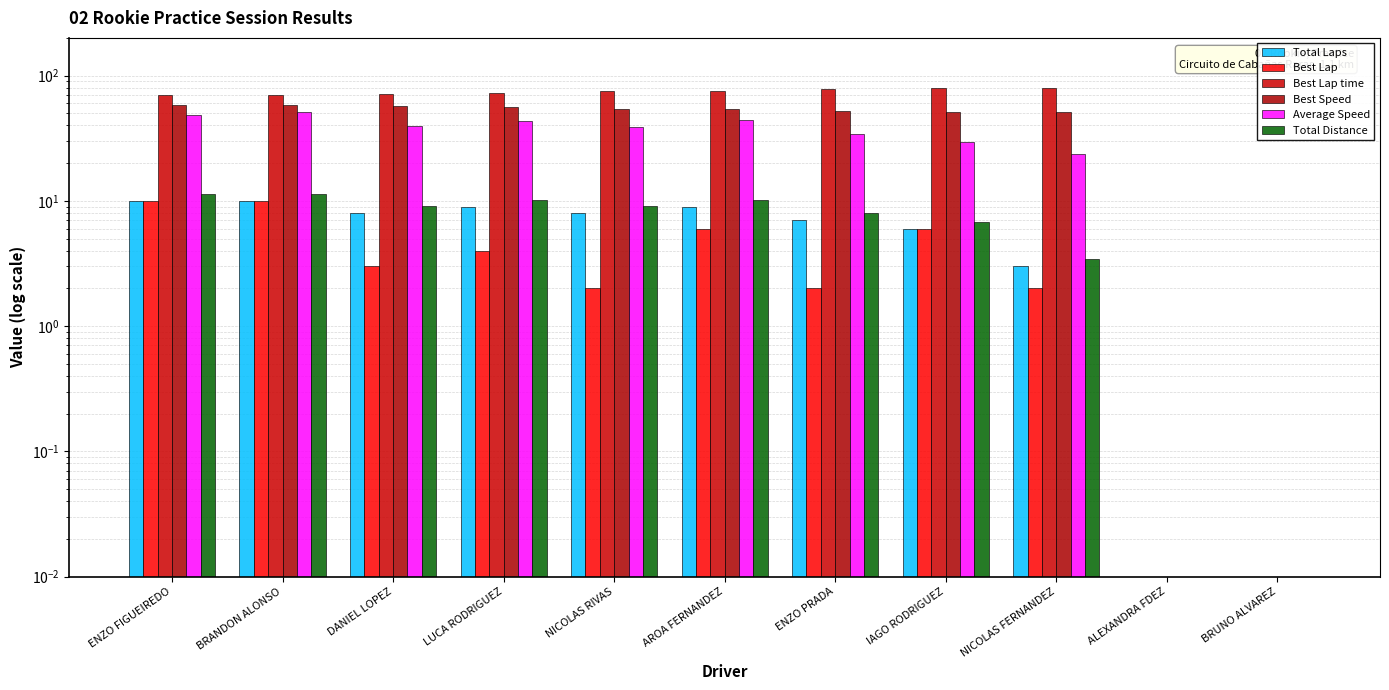

At which category is the sum across all series the highest?

BRANDON ALONSO